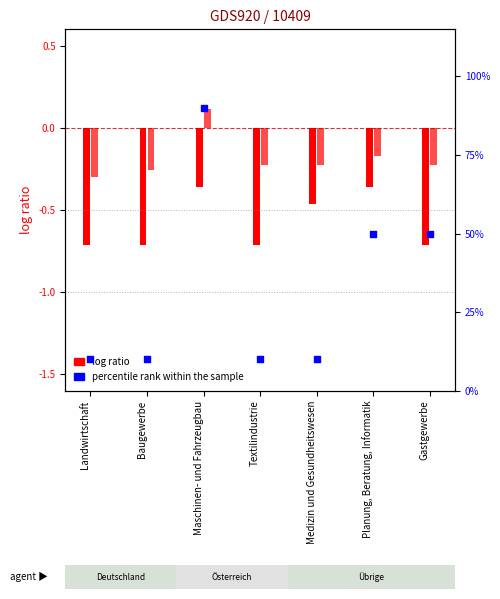

At which category is the sum across all series the highest?

Maschinen- und Fahrzeugbau